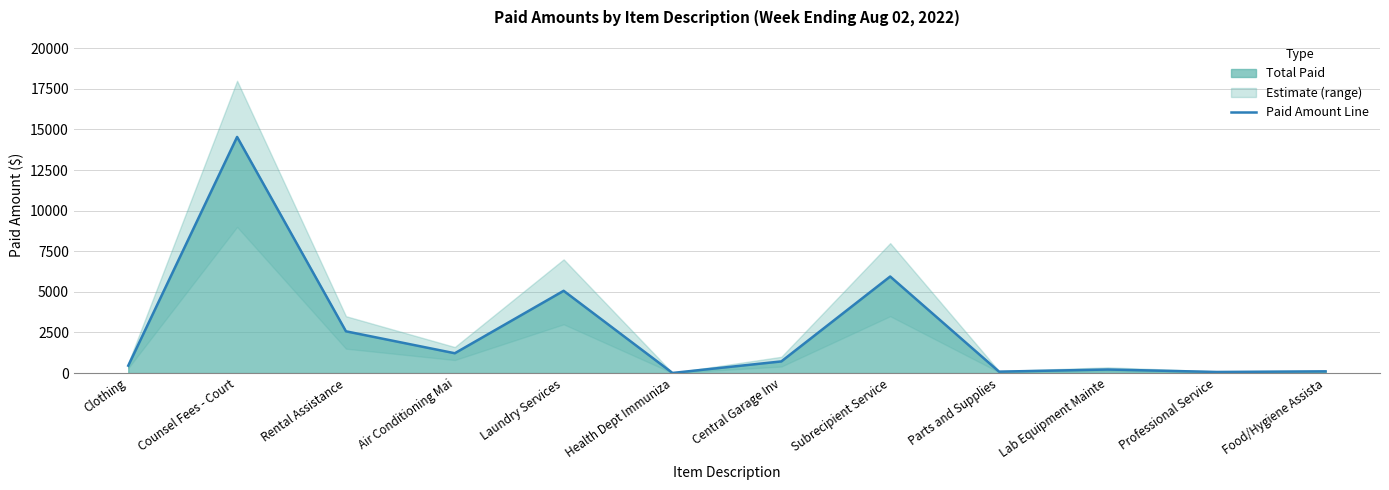

Which has a higher value, Laundry Services or Counsel Fees - Court?

Counsel Fees - Court